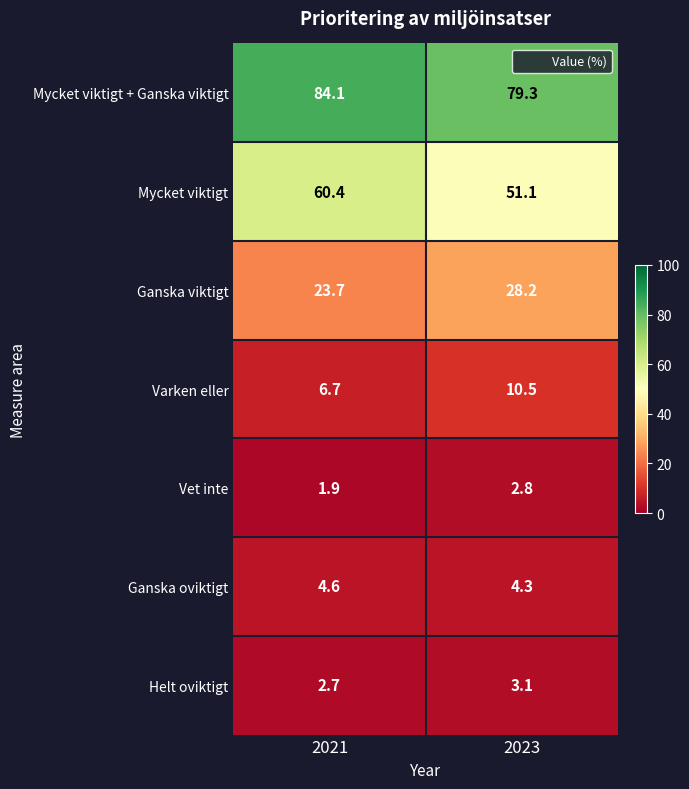

The Mycket viktigt + Ganska viktigt series shows 17.6 at 2021. True or false?

False